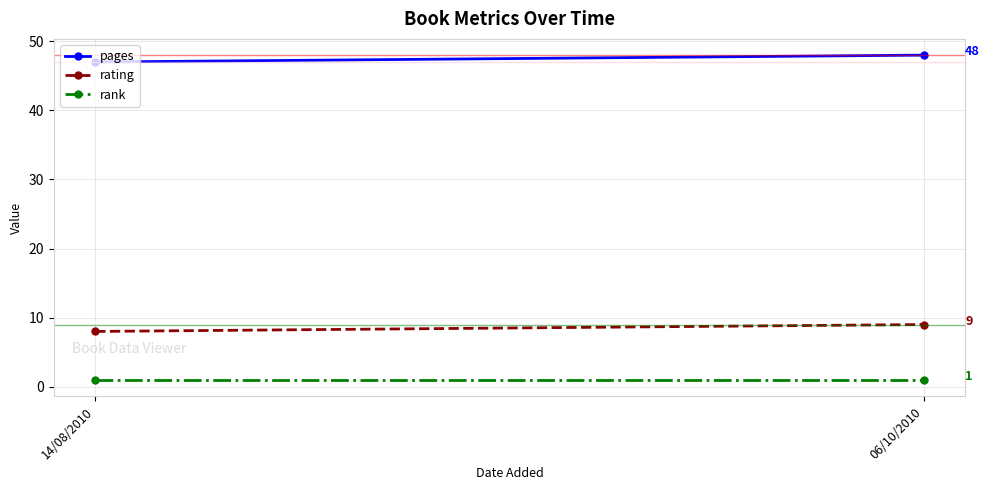

Read the rank value at 06/10/2010.

1